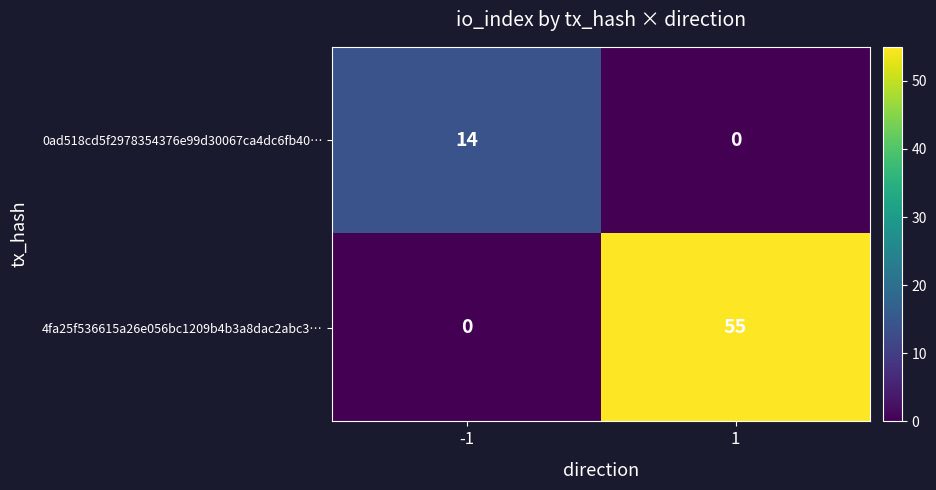

The value of 0ad518cd5f2978354376e99d30067ca4dc6fb40… at 1 is -9. True or false?

False